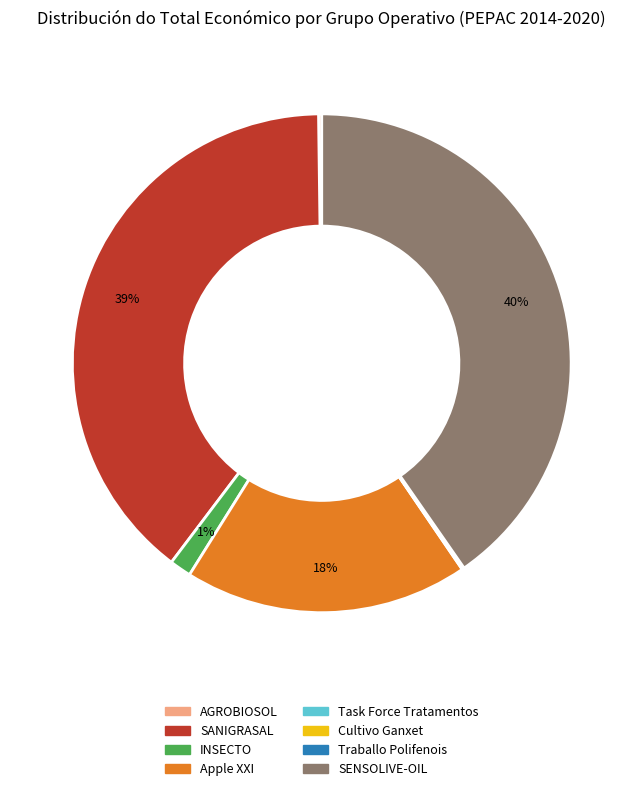

The Apple XXI slice represents 27% of the pie. True or false?

False